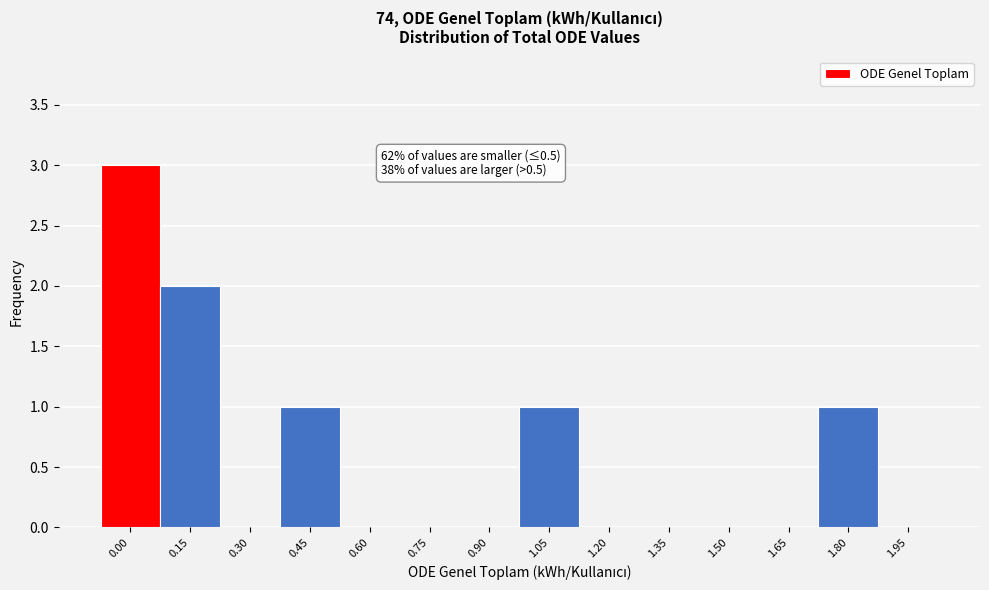

Reading left to right, what are all the values shown in this chart?

0.00=3	0.15=2	0.30=0	0.45=1	0.60=0	0.75=0	0.90=0	1.05=1	1.20=0	1.35=0	1.50=0	1.65=0	1.80=1	1.95=0